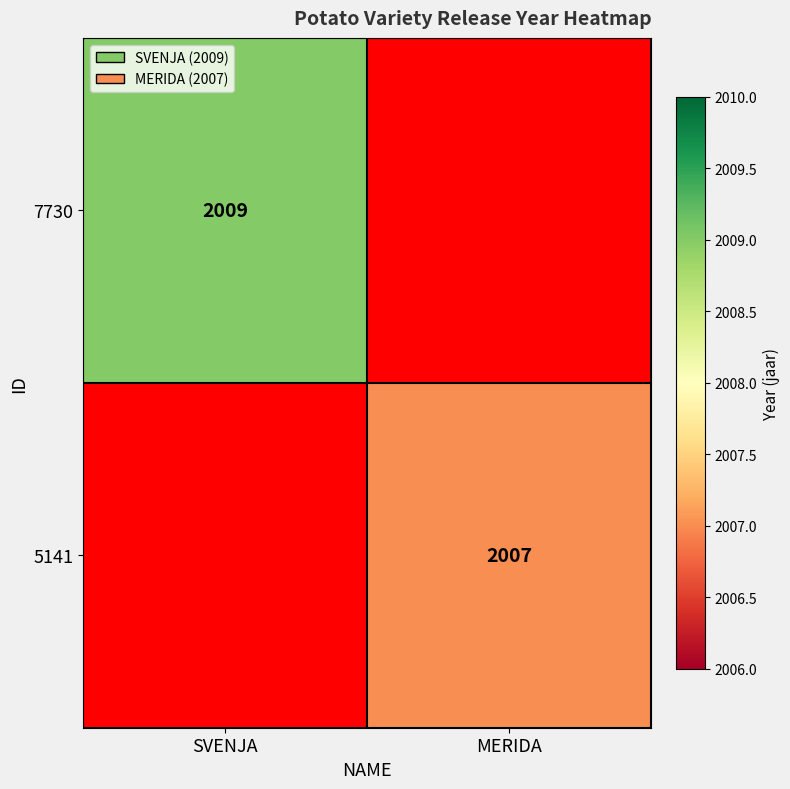

Is it true that 5141 equals 2007 at MERIDA?

True